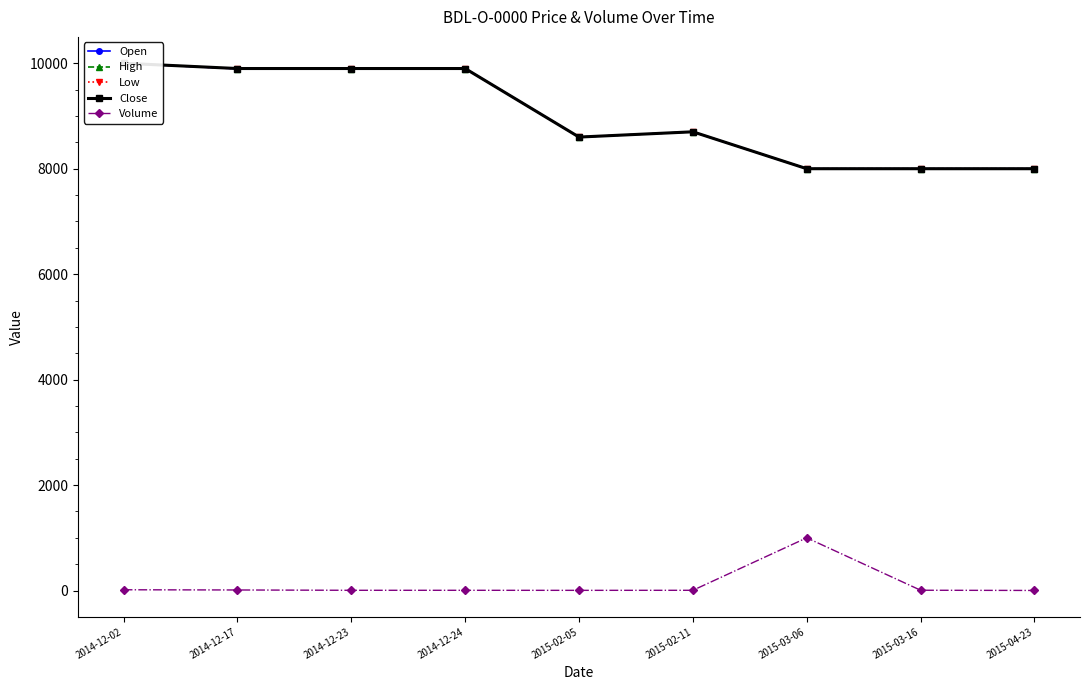

What is the spread (max minus min) of values at 2015-04-23?

7998